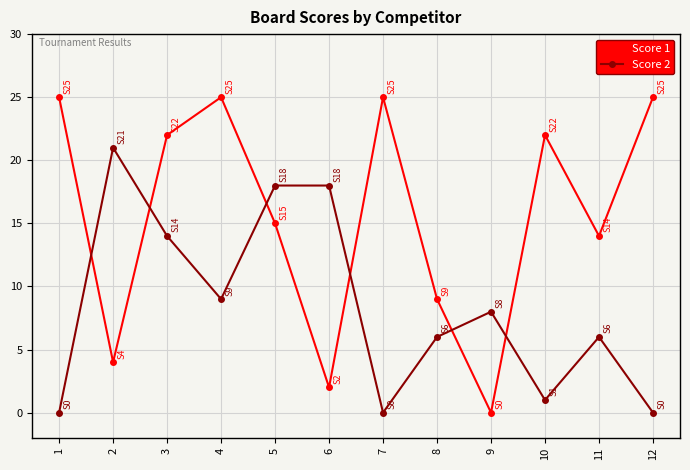

Which series ends up on top after the final intersection of Score 1 and Score 2?

Score 1